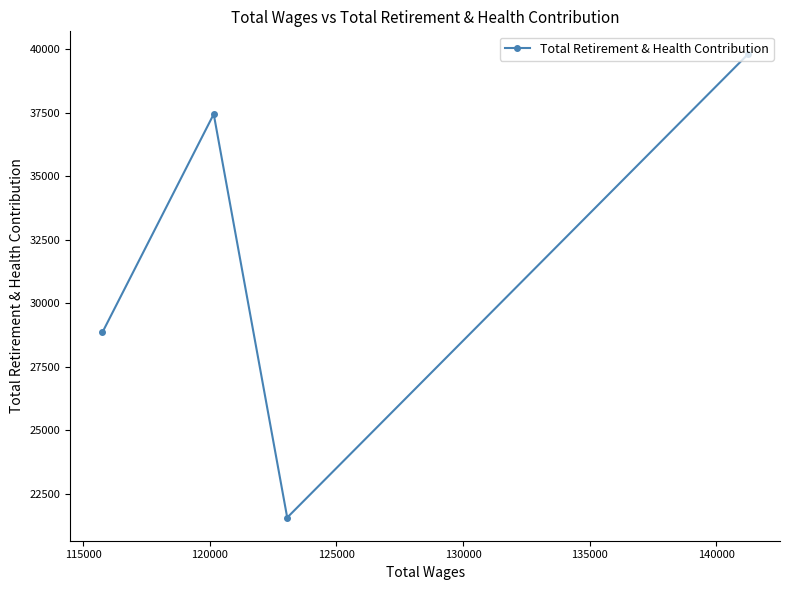

What is the average value?

31917